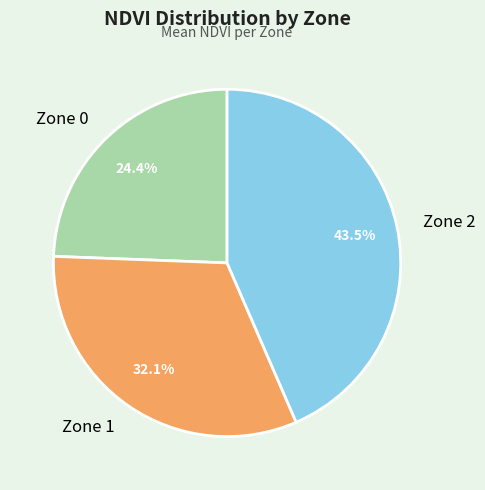

Rank the categories by value from highest to lowest.

Zone 2, Zone 1, Zone 0